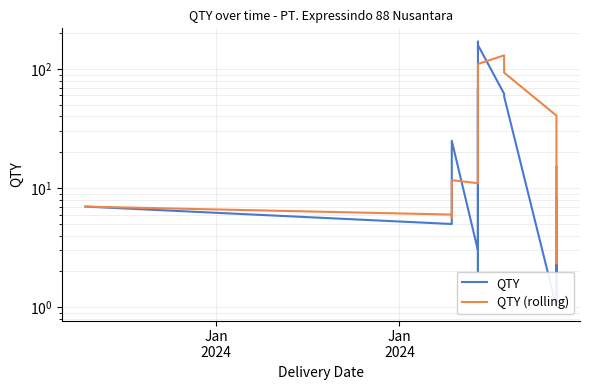

True or false: QTY (rolling) has more than 0 interior local peaks.

True